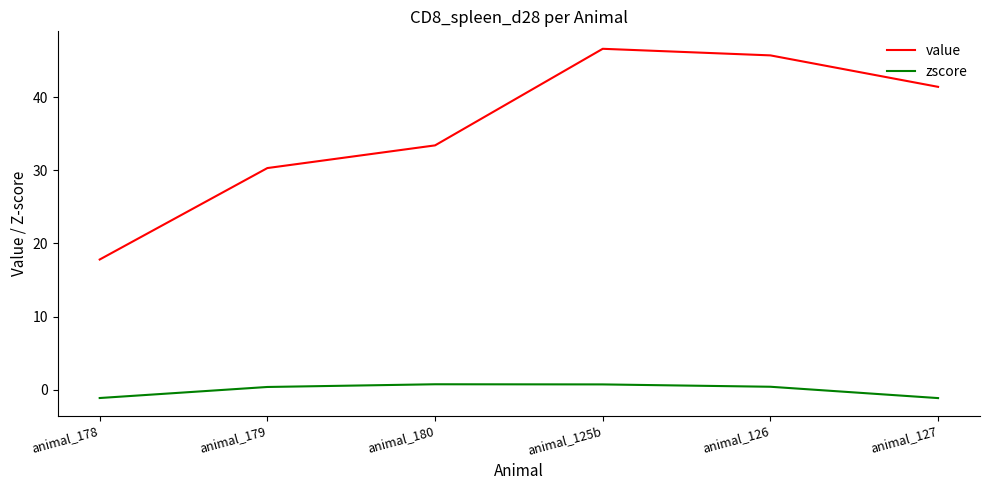

Read the value value at animal_178.

17.8